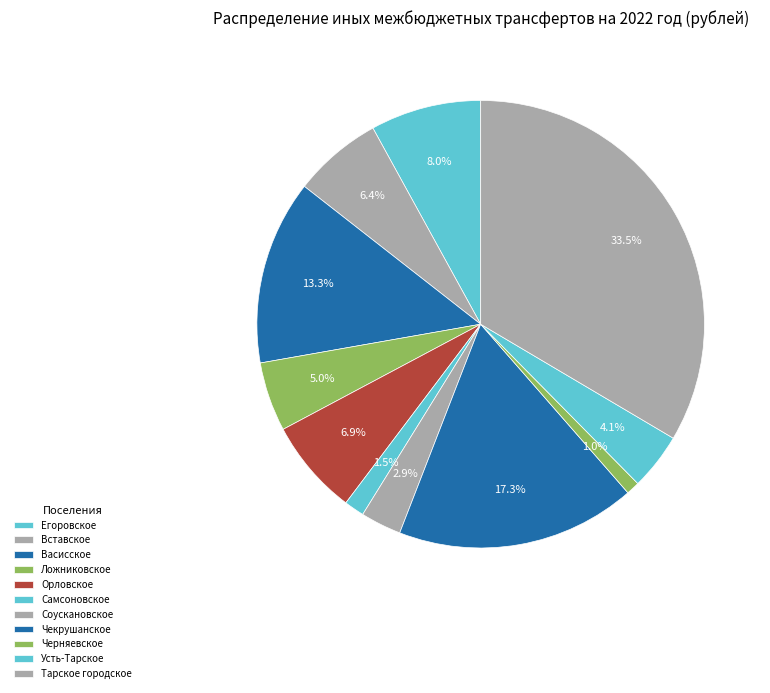

Approximately how many times larger is the value at Соускановское compared to Васисское?

0.2